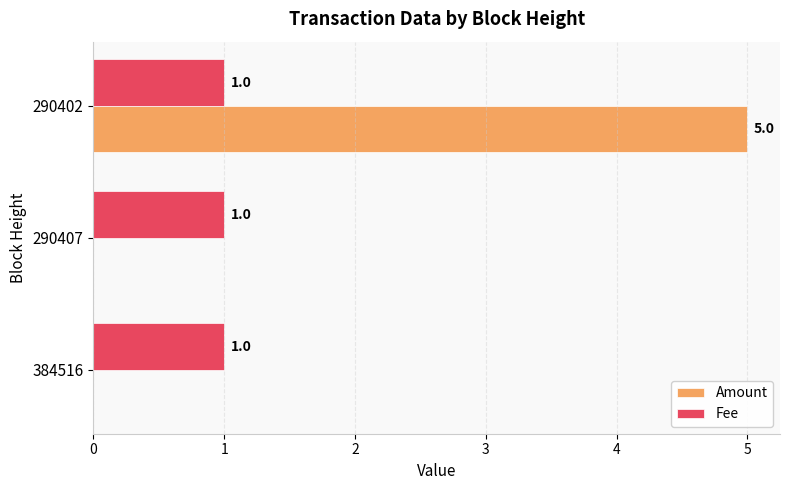

What is the average value of the Amount series?

2